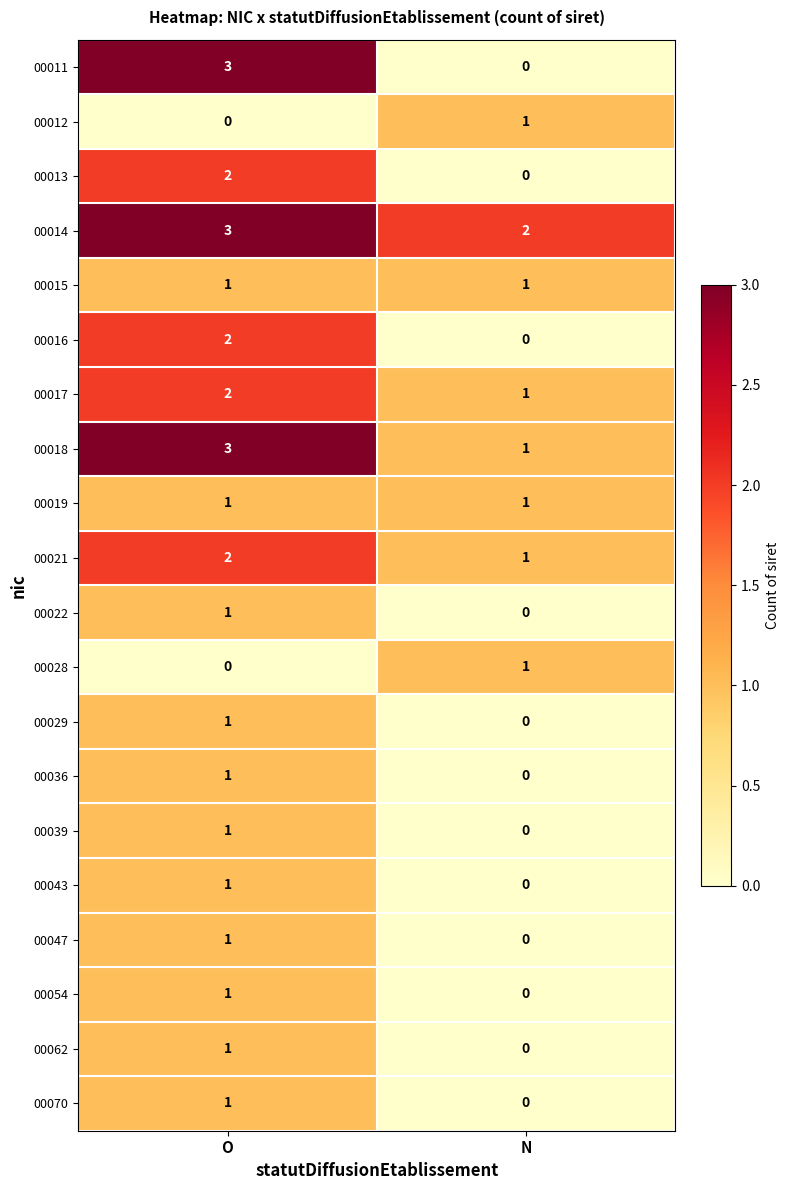

At which label is 00021 closest to 1?

N